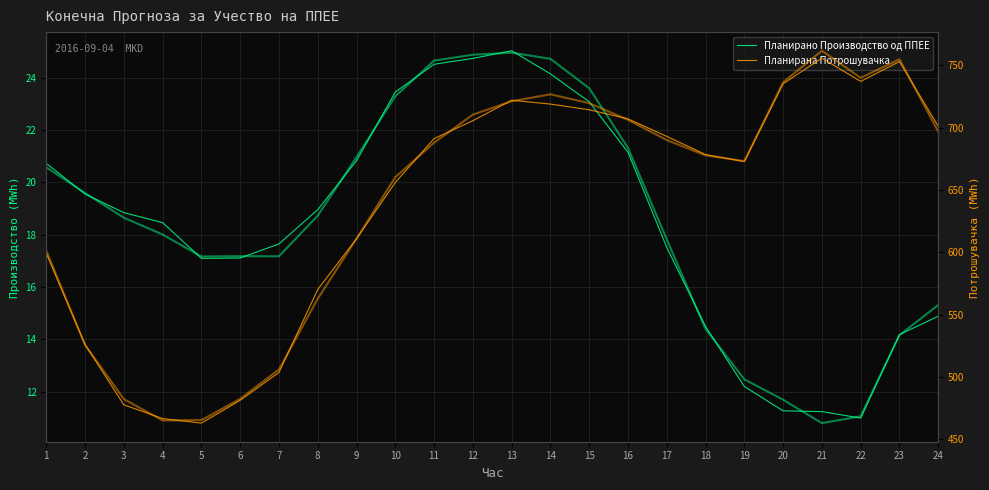

Rank the categories by Планирано Производство од ППЕЕ value from highest to lowest.

13, 12, 11, 14, 10, 15, 16, 9, 1, 2, 8, 3, 4, 7, 17, 6, 5, 24, 18, 23, 19, 20, 21, 22